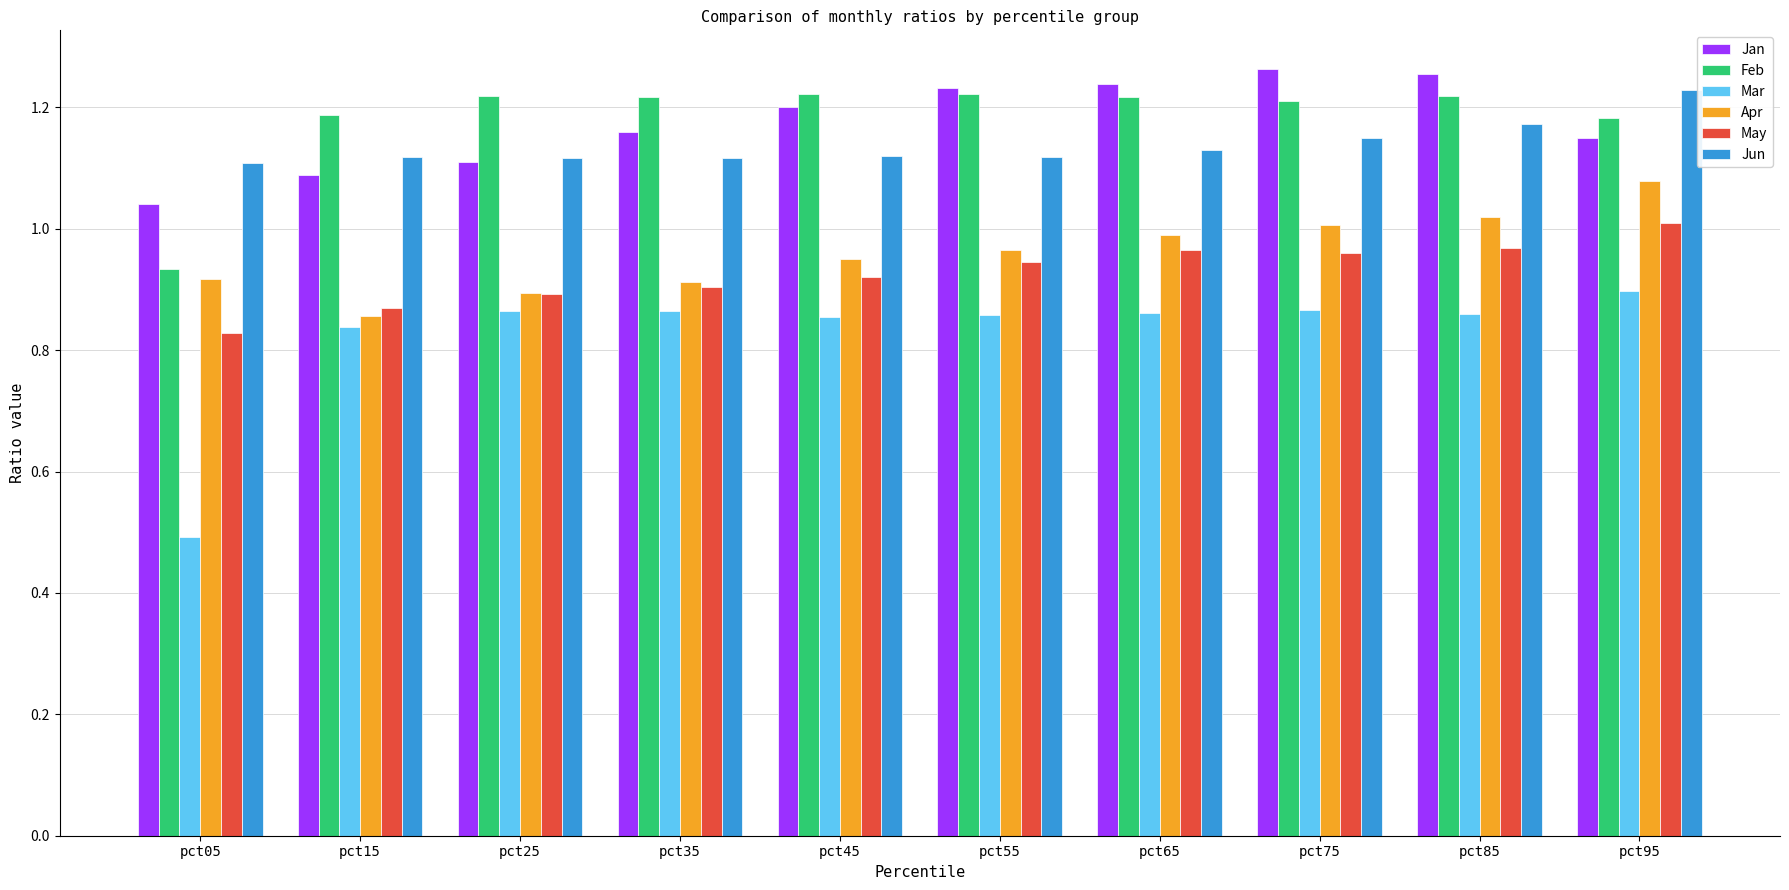

What is the sum of the May values at pct15 and pct45?

1.8